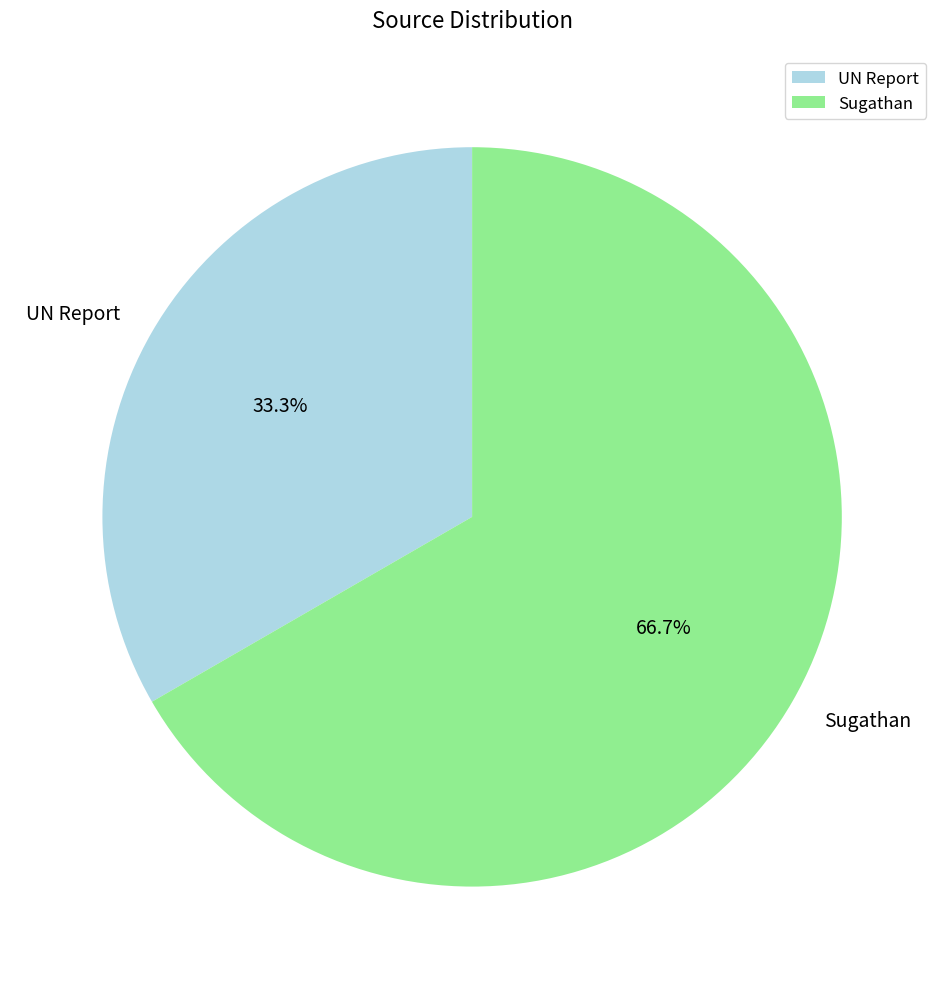

Does any single category account for the majority?

Yes